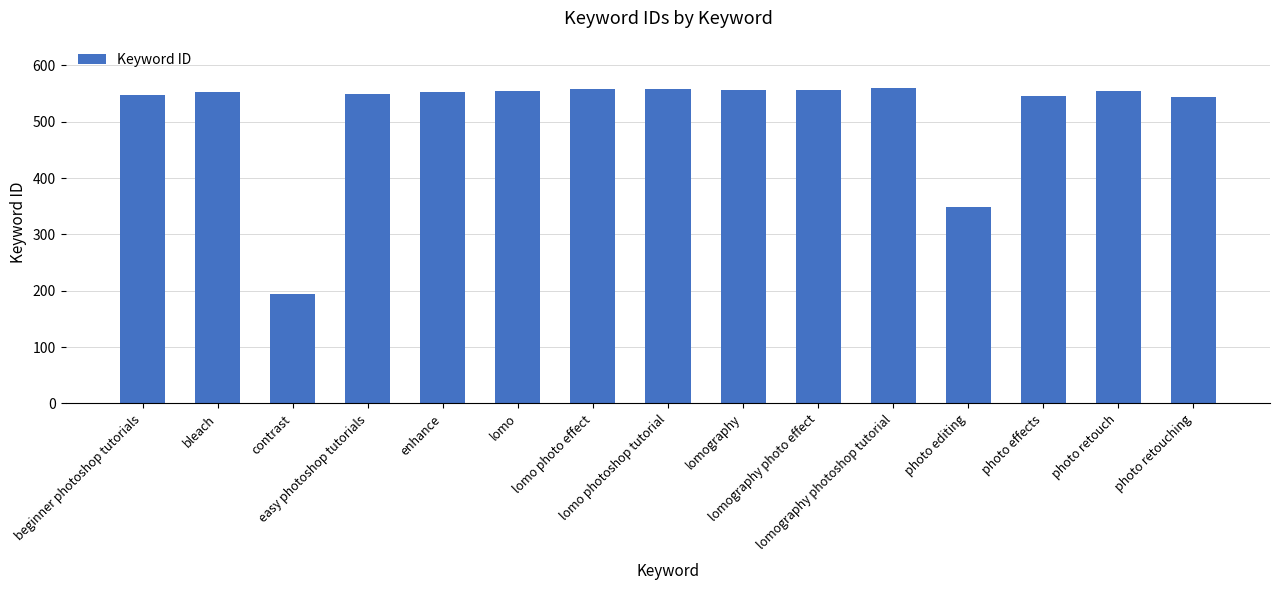

Is it true that the value at lomography is 331?

False